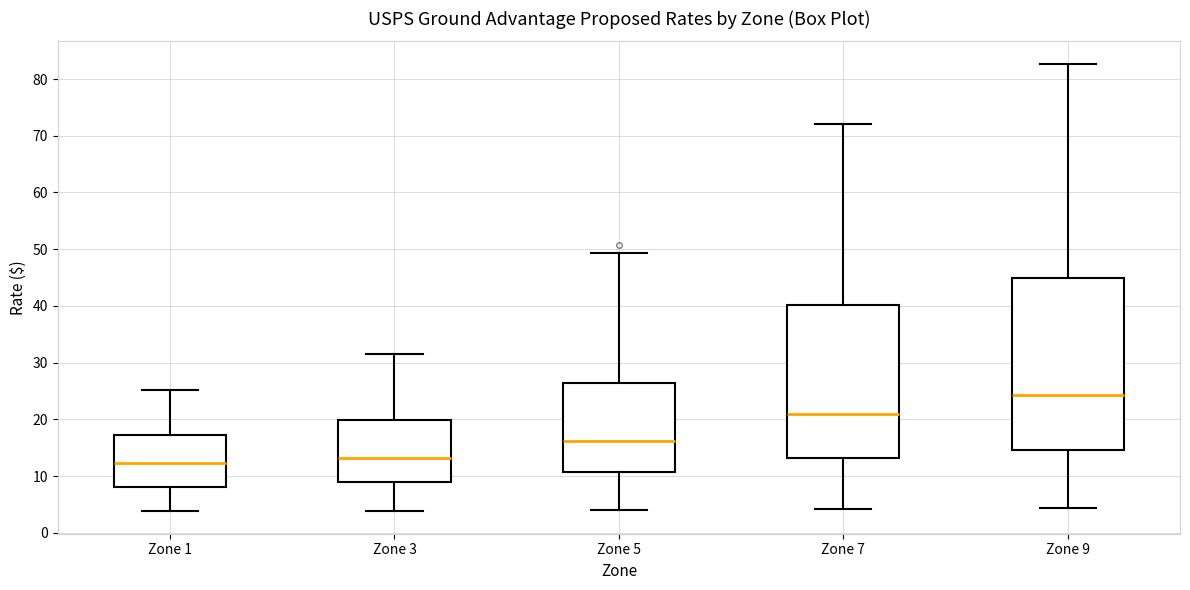

Comparing the boxes themselves (not the whiskers), which one is the tallest?

Zone 9